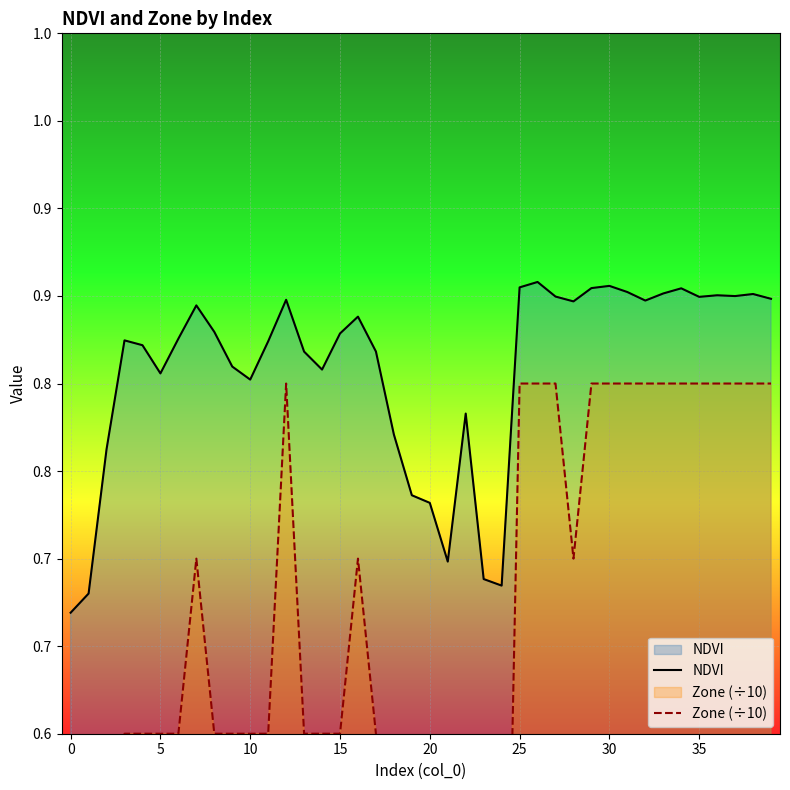

True or false: Zone (÷10) and NDVI cross at least once.

False